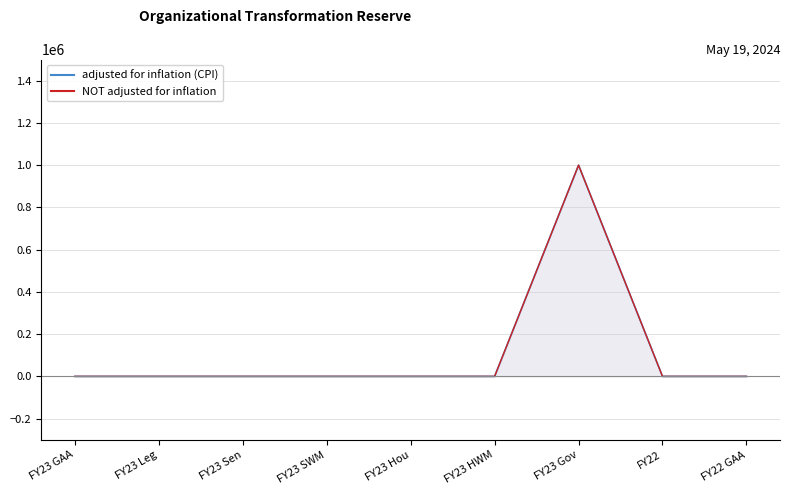

What is the label of the 8th point from the right?

FY23 Leg